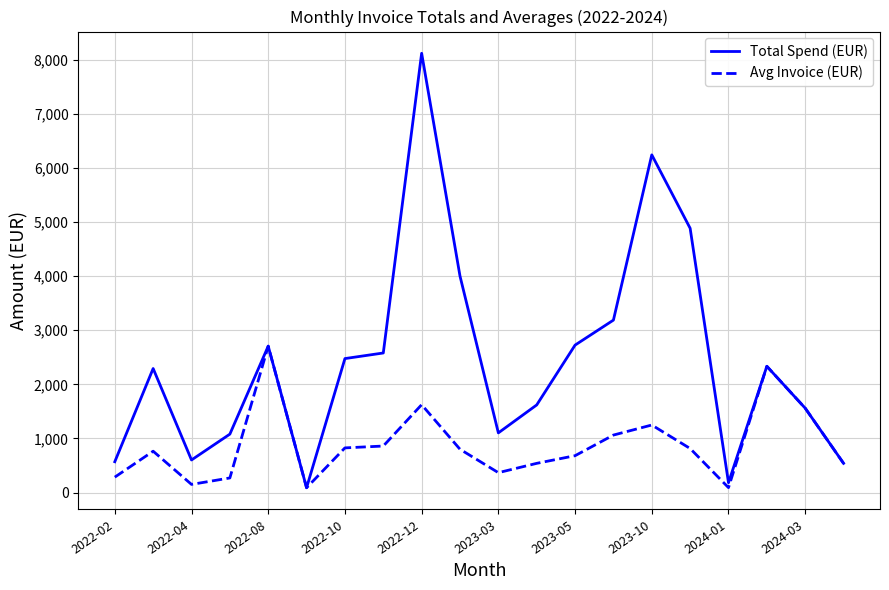

Which series has the largest range (max minus min)?

Total Spend (EUR)